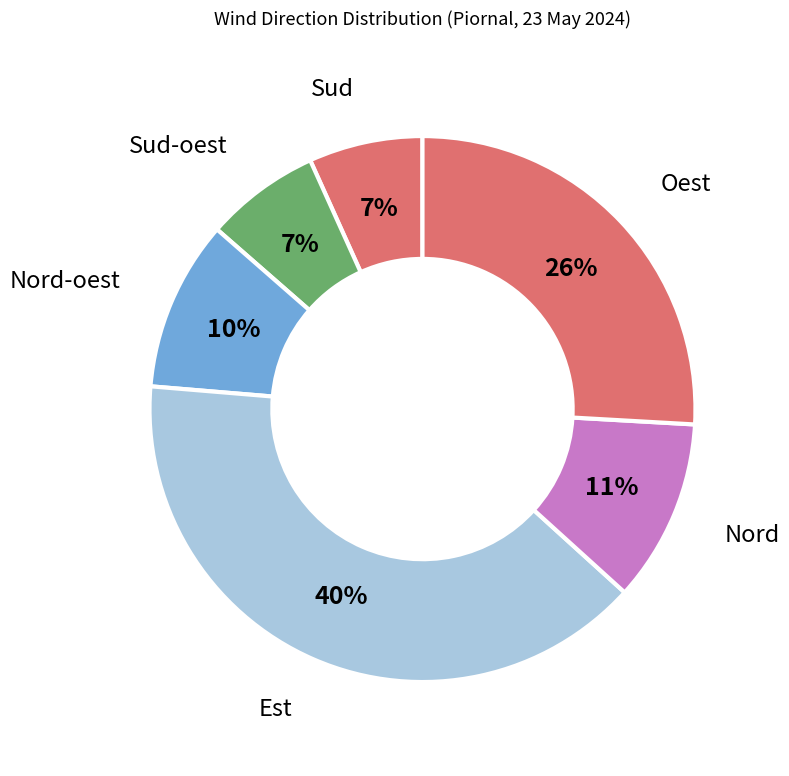

How many segments does this pie chart have?

6